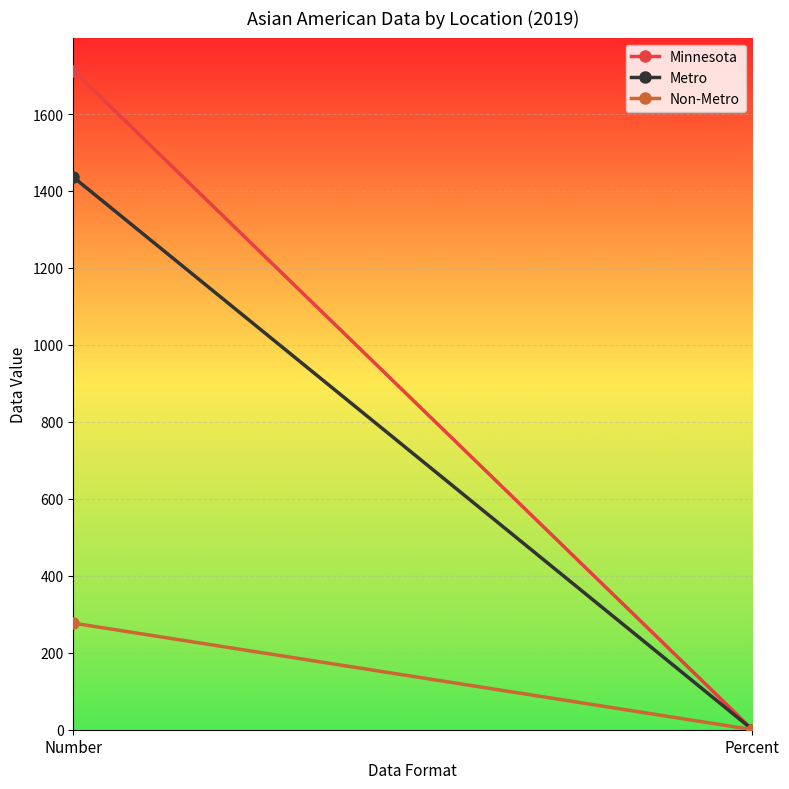

How many lines are shown in the chart?

3